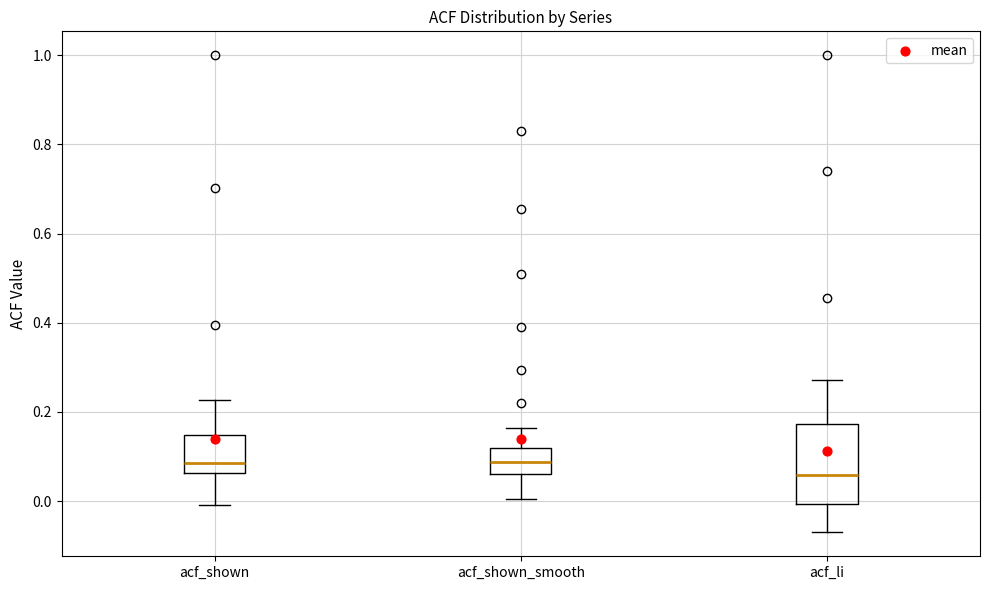

Which box is the tallest, from its lower edge to its upper edge?

acf_li